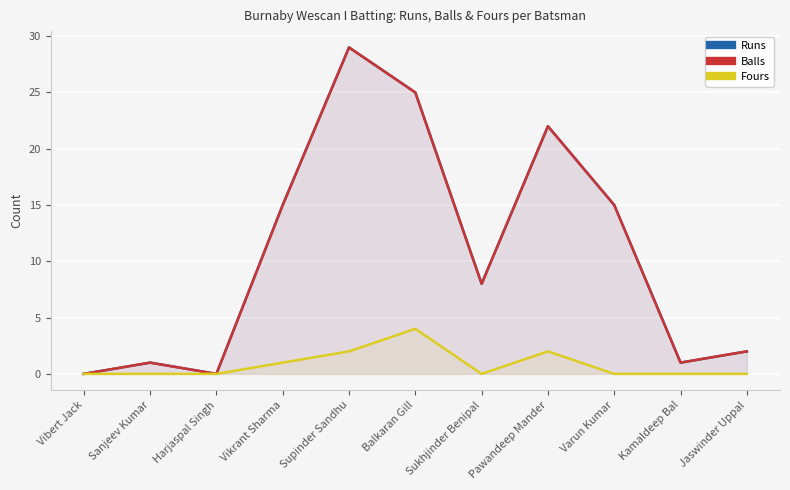

What is the difference between the Balls values at Kamaldeep Bal and Vibert Jack?

1